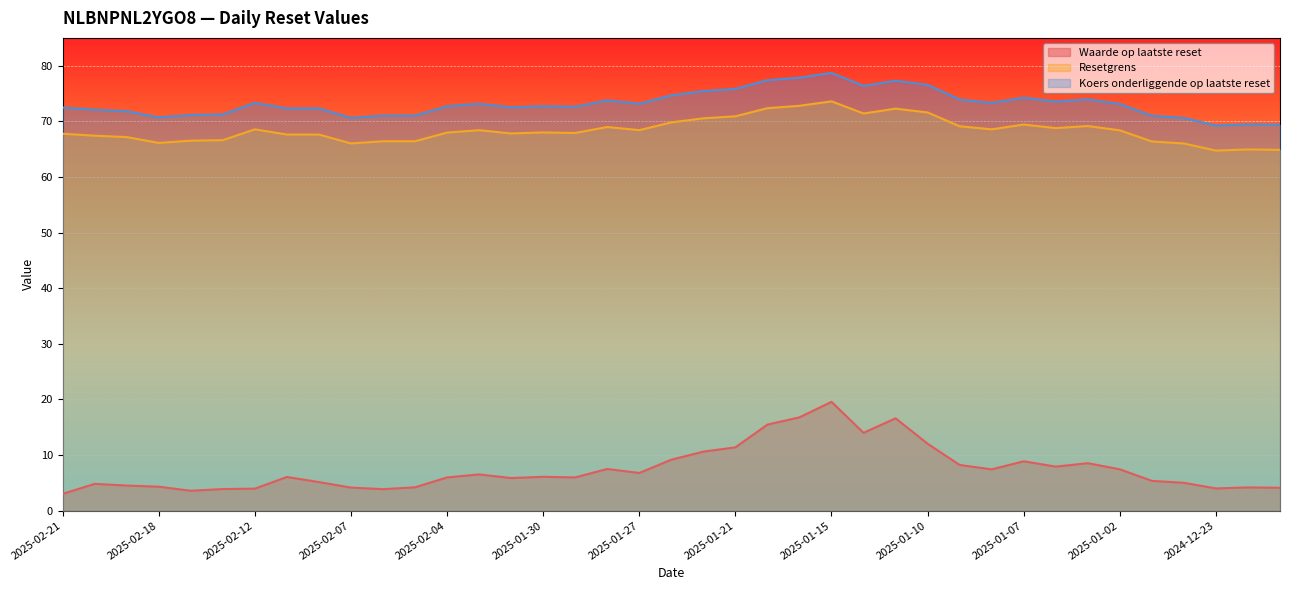

How many lines are shown in the chart?

3